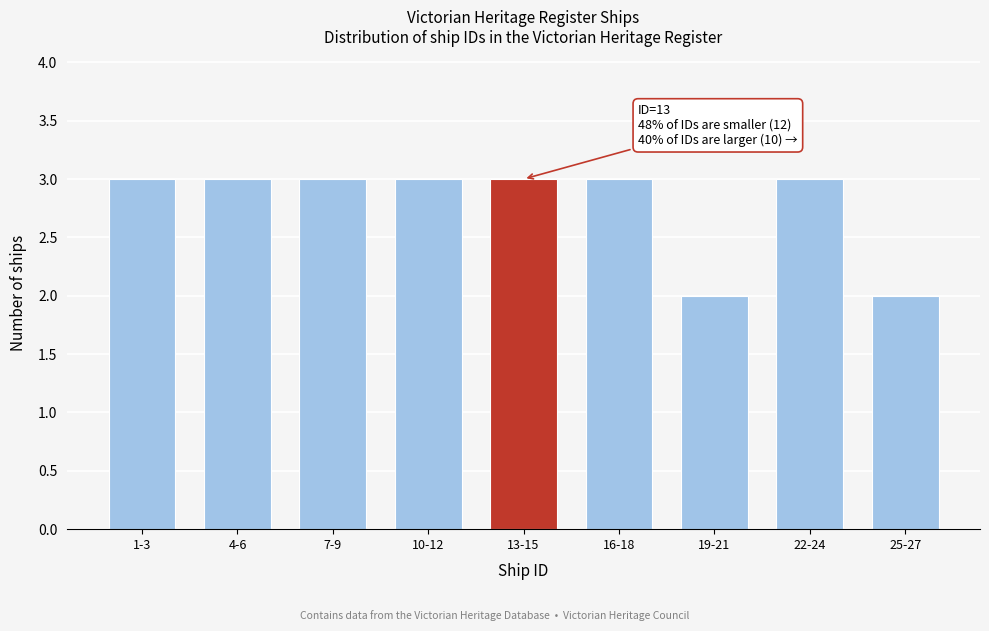

Reading left to right, extract all data points from this chart.

3	3	3	3	3	3	2	3	2